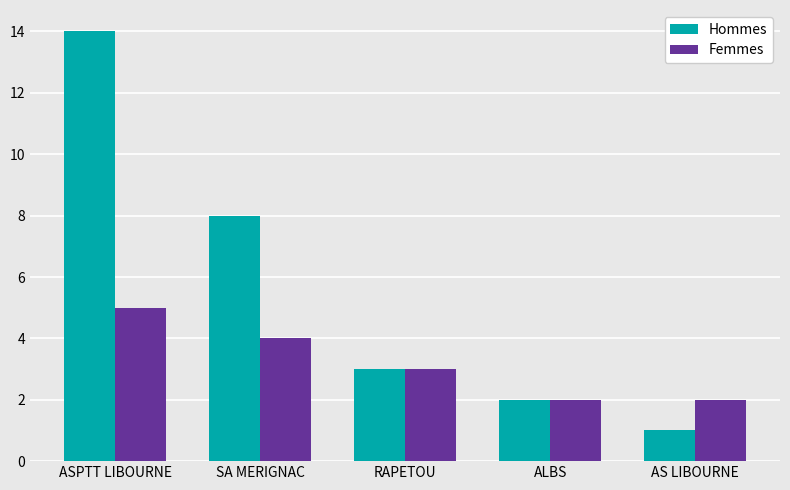

Where is Femmes nearest to the value 3?

RAPETOU